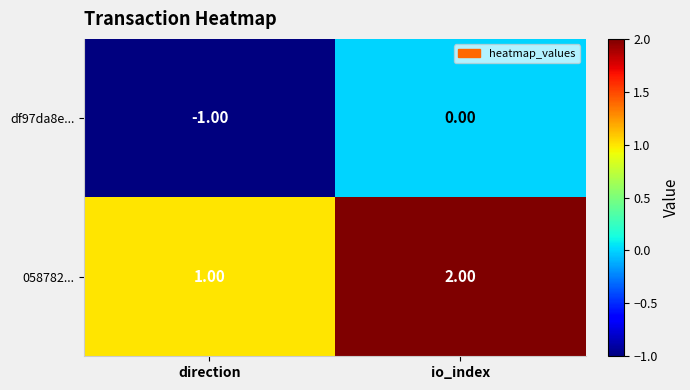

What is the sum of all 058782... values?

3